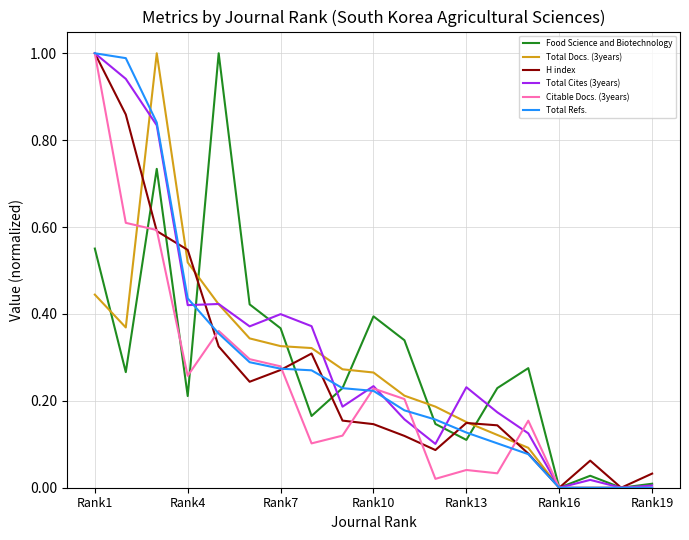

At how many categories does at least one series exceed 0?

17